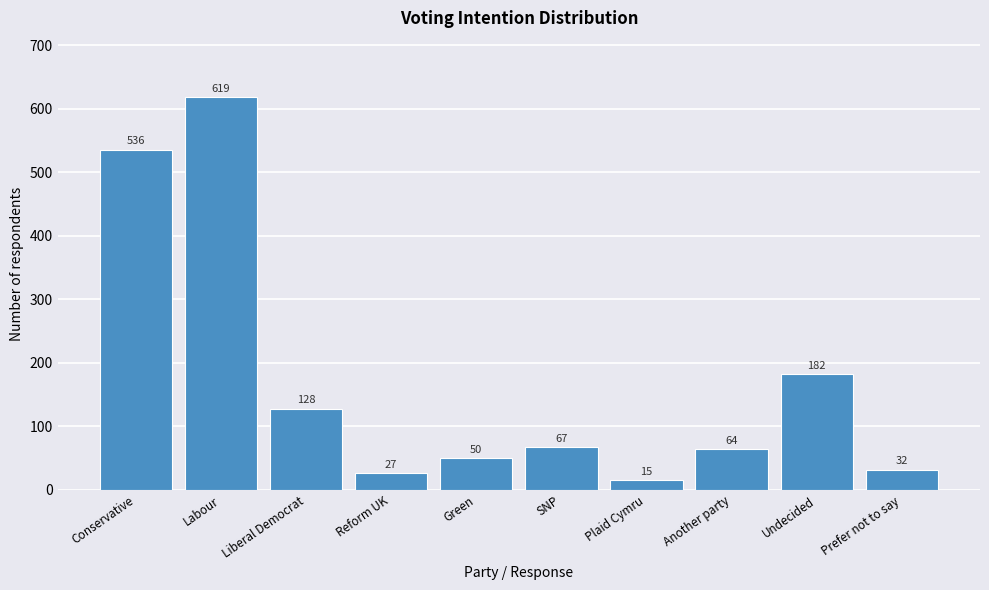

Reading right to left, what are all the values shown in this chart?

Prefer not to say=32	Undecided=182	Another party=64	Plaid Cymru=15	SNP=67	Green=50	Reform UK=27	Liberal Democrat=128	Labour=619	Conservative=536